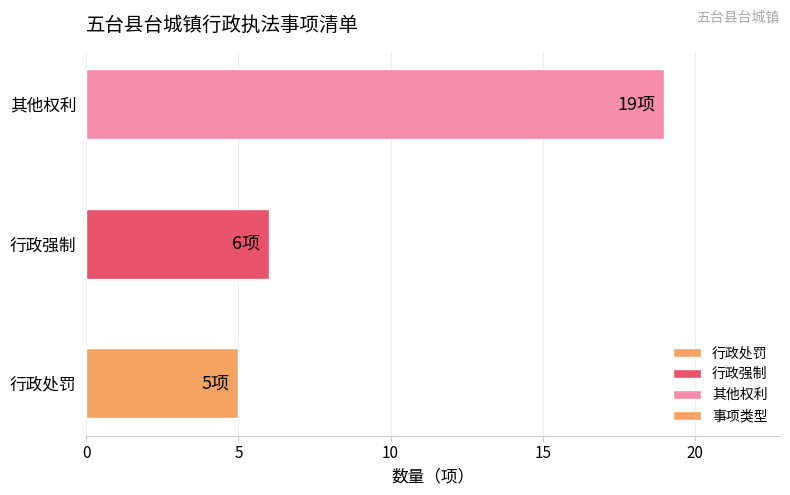

What is the ratio of the value at 行政处罚 to the value at 其他权利?

0.3